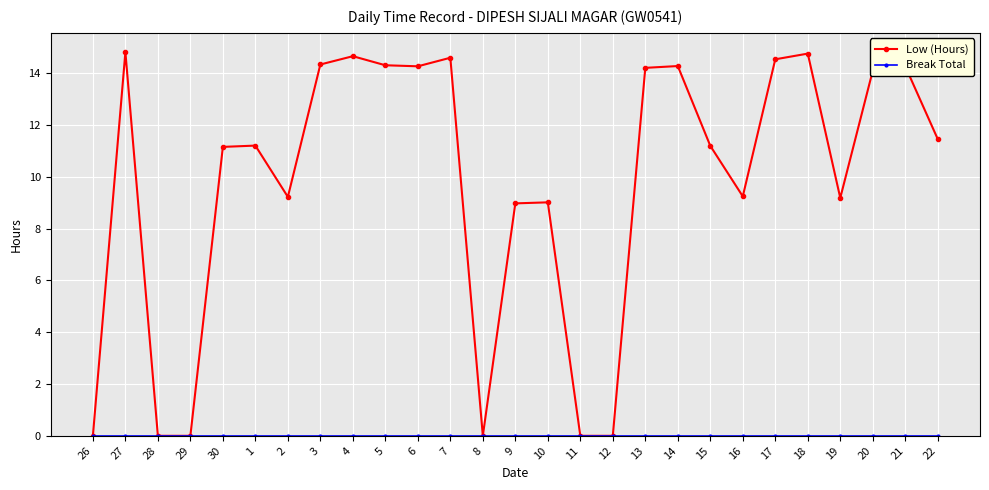

How many lines are shown in the chart?

2